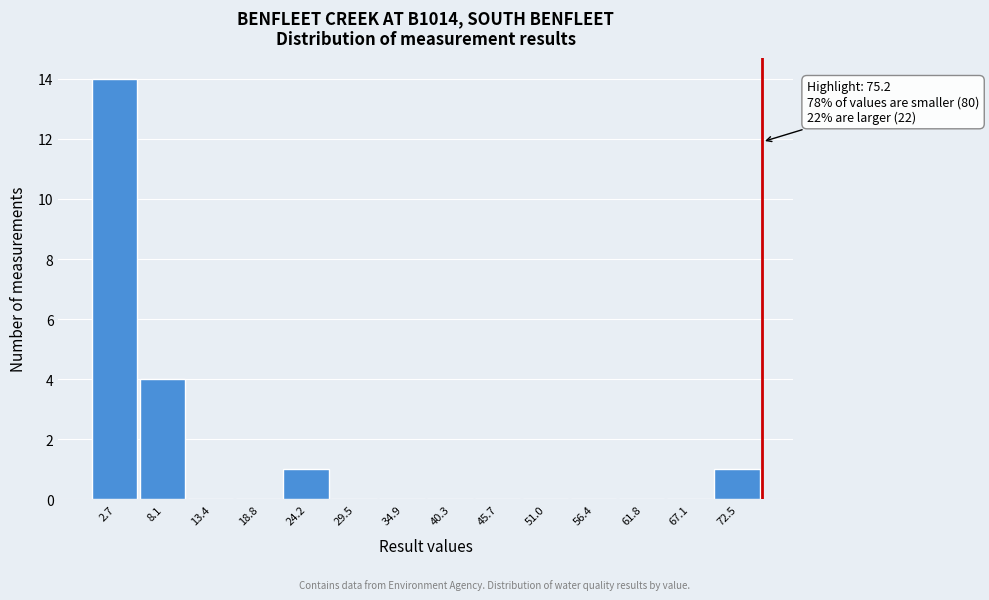

Over which range of the x-axis is the bar tallest?

0 to 5